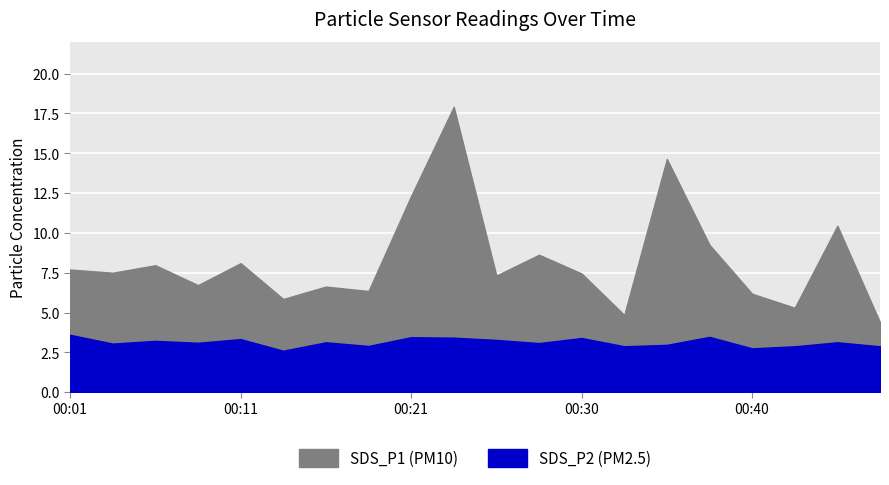

How many lines are shown in the chart?

2